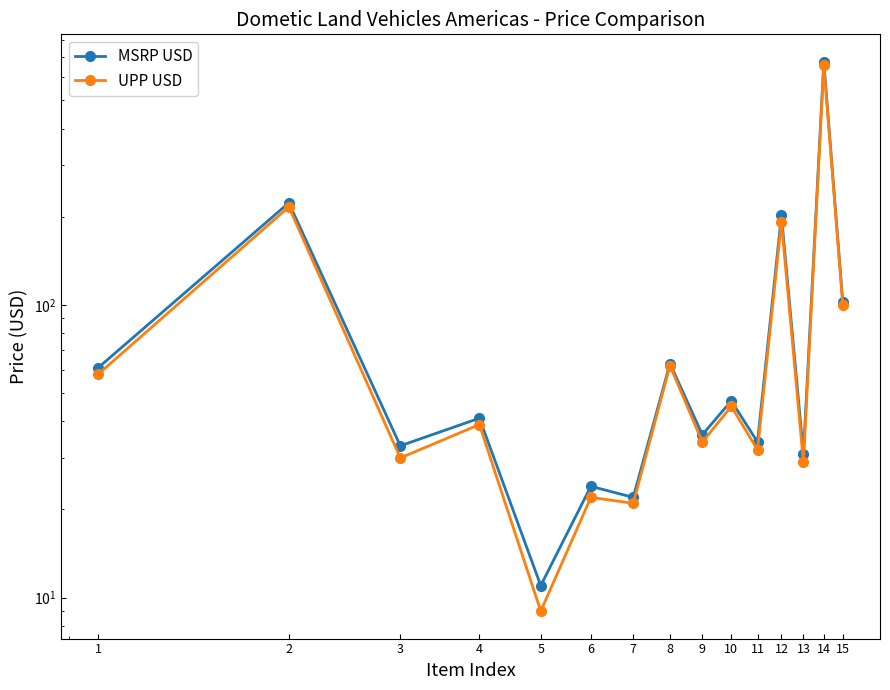

List the series in order of their peak value, highest first.

MSRP USD, UPP USD